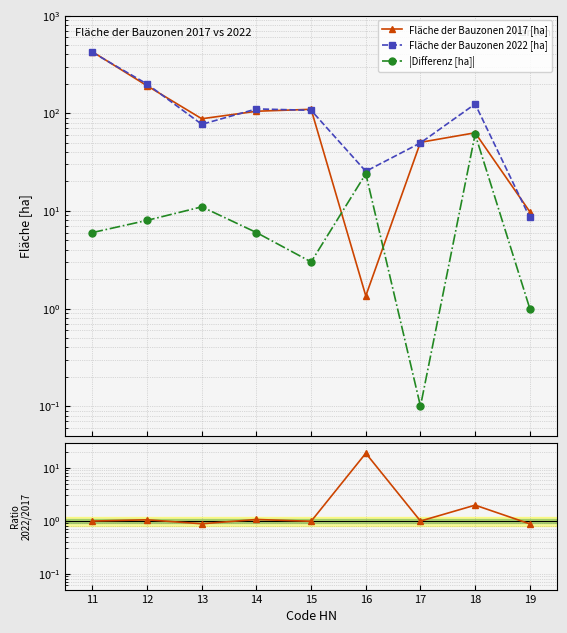

At how many categories does at least one series exceed 280?

1